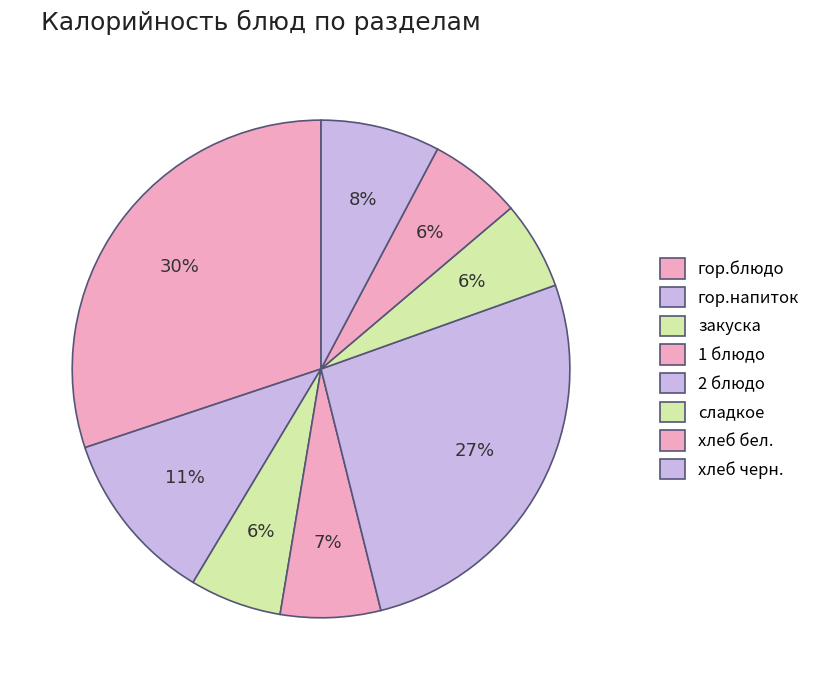

Count the number of slices in the pie.

8